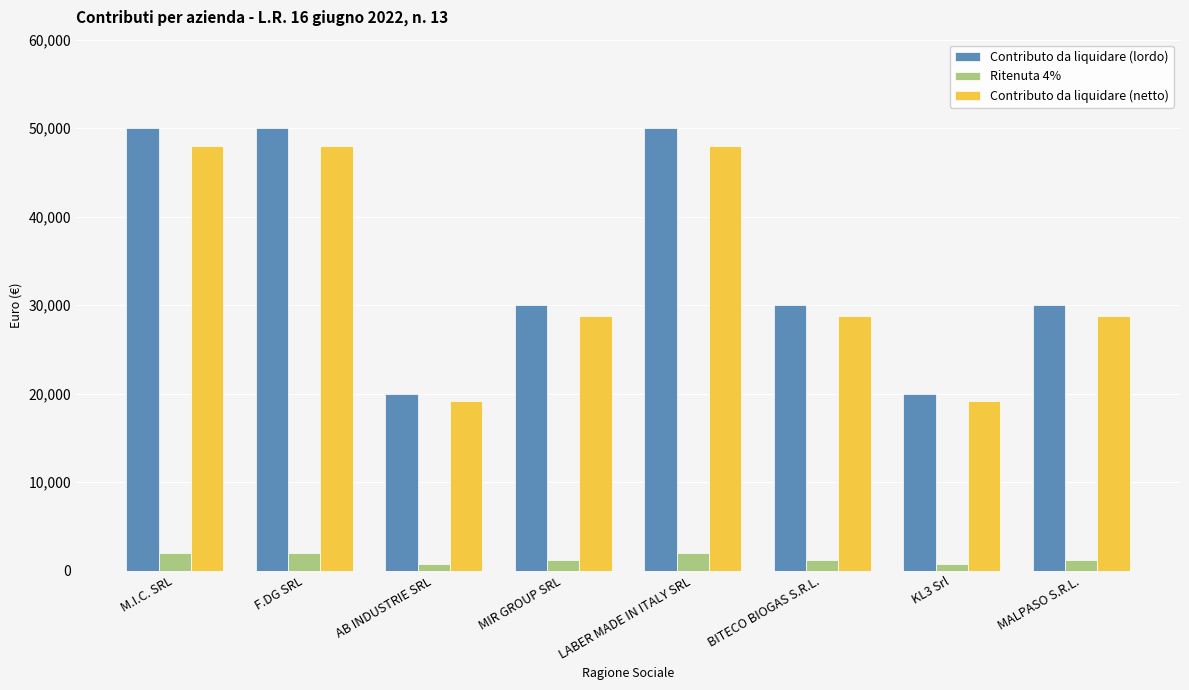

Does the chart contain any negative values?

No